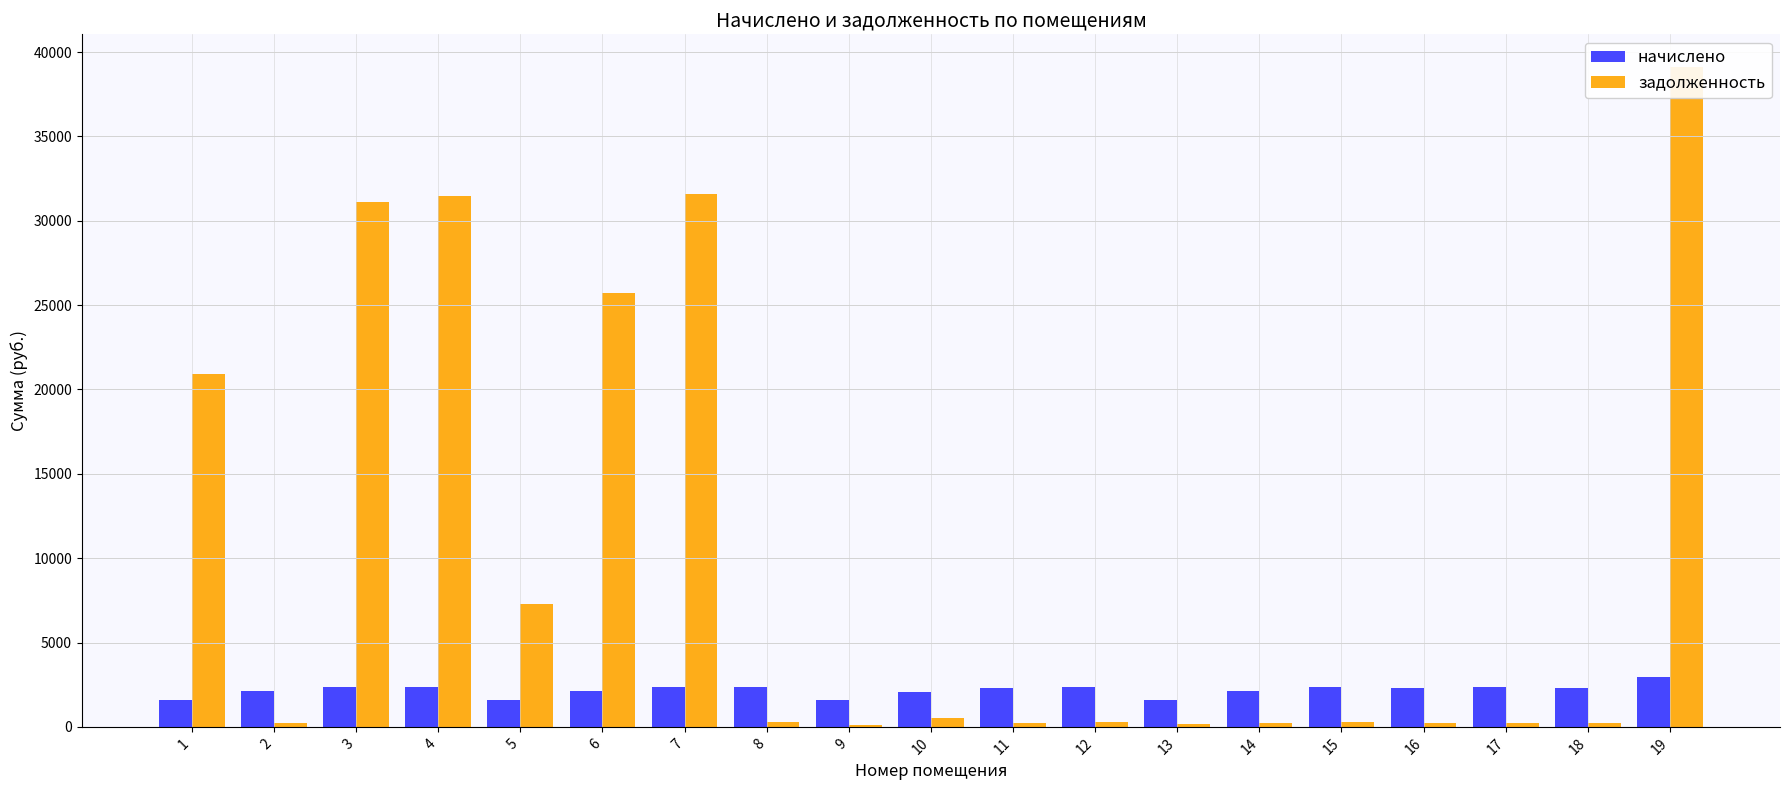

What is the difference between the maximum and minimum values in the начислено series?

1351.5